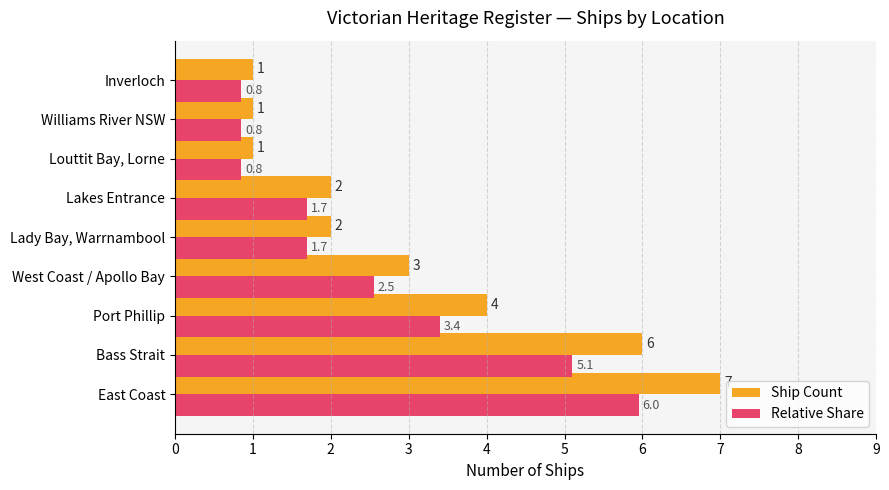

At which label is Relative Share closest to 3?

Port Phillip